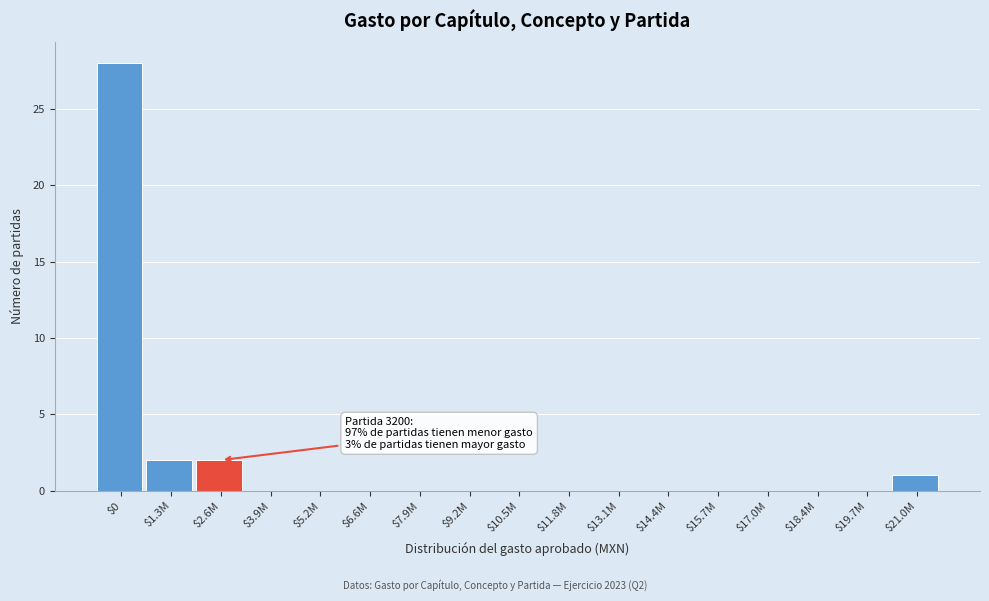

What is the maximum value shown in the chart?

28